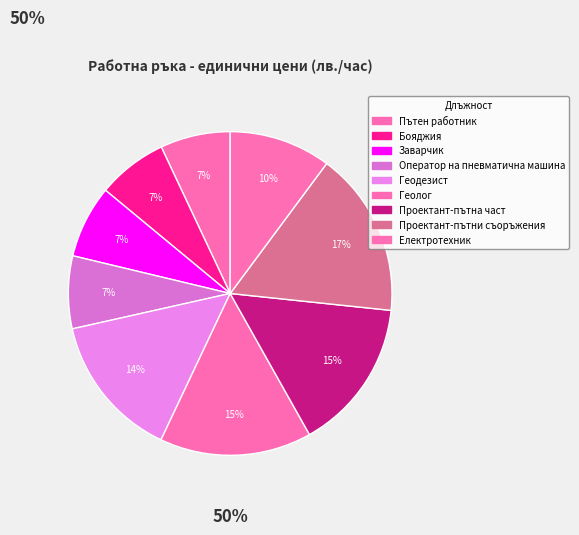

Which category has the smallest portion of the pie?

Пътен работник